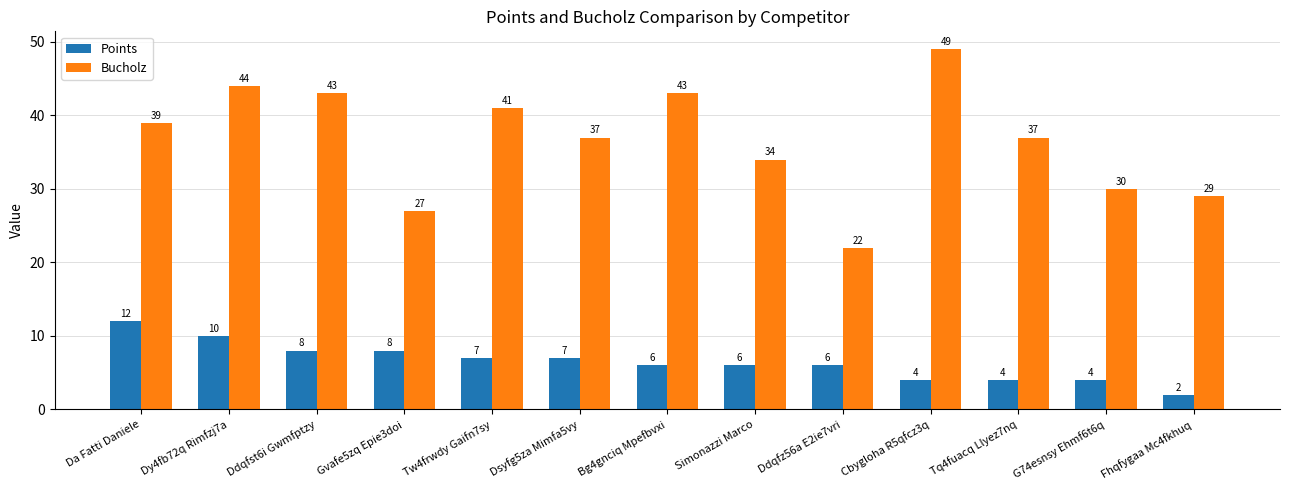

Reading left to right, list all the values displayed in this chart.

Points: 12	10	8	8	7	7	6	6	6	4	4	4	2
Bucholz: 39	44	43	27	41	37	43	34	22	49	37	30	29